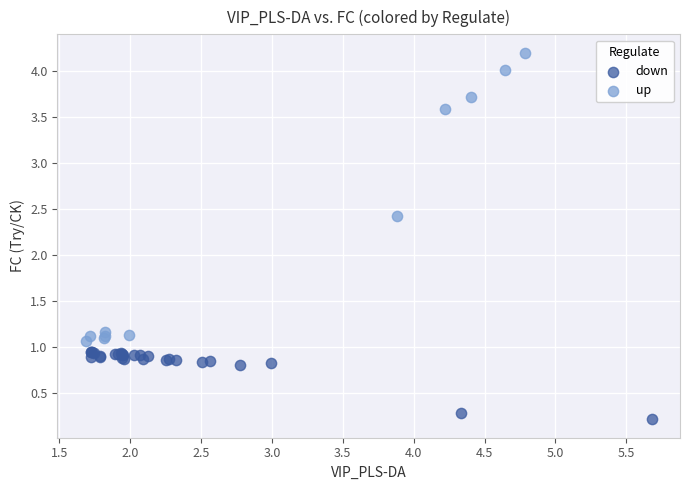

Which series has the widest spread of Y values?

up